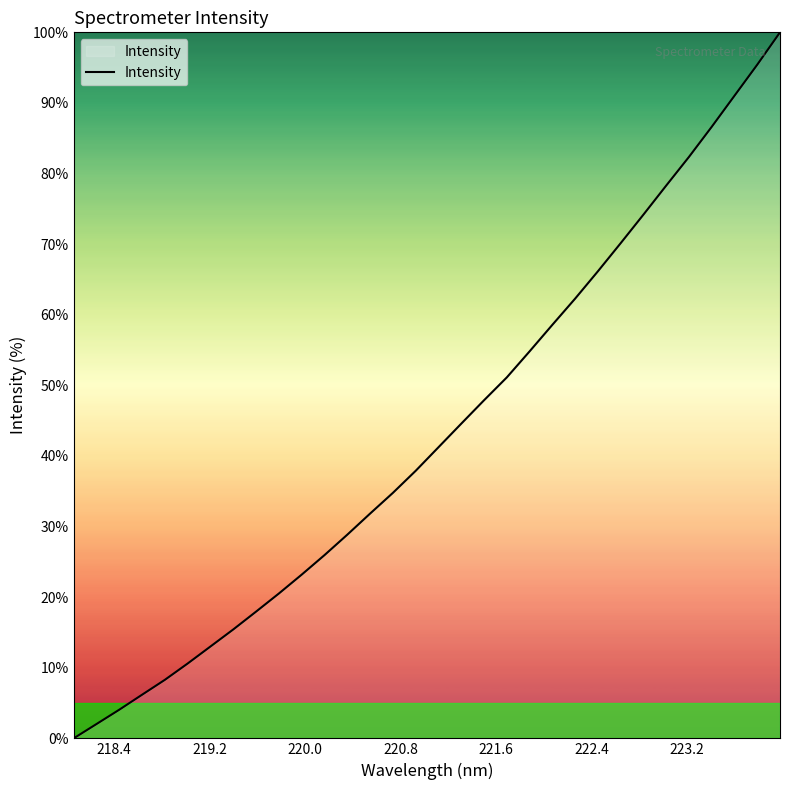

True or false: there are more than 0 points higher than both neighbors.

False